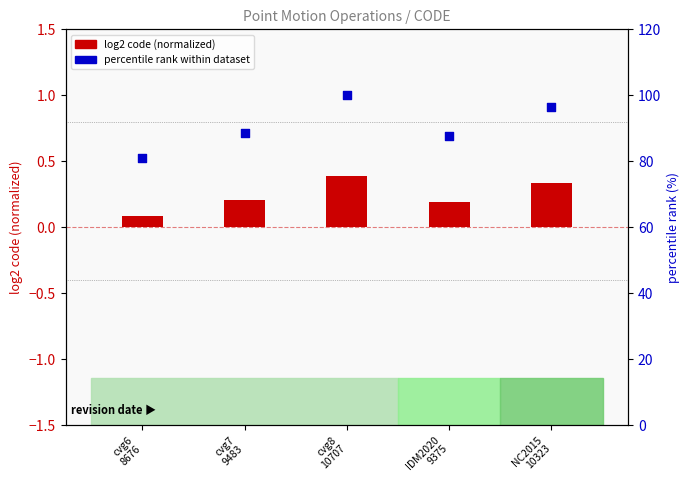

What is the total value across all series at cvg7
9483?

88.8